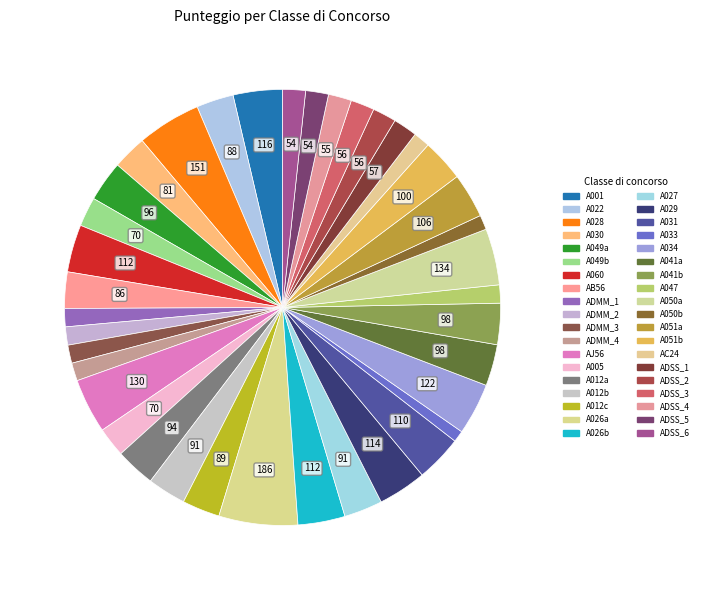

How many slices are in this pie chart?

38